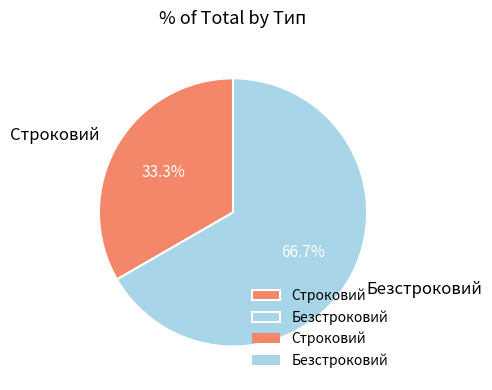

The Строковий slice represents 42% of the pie. True or false?

False